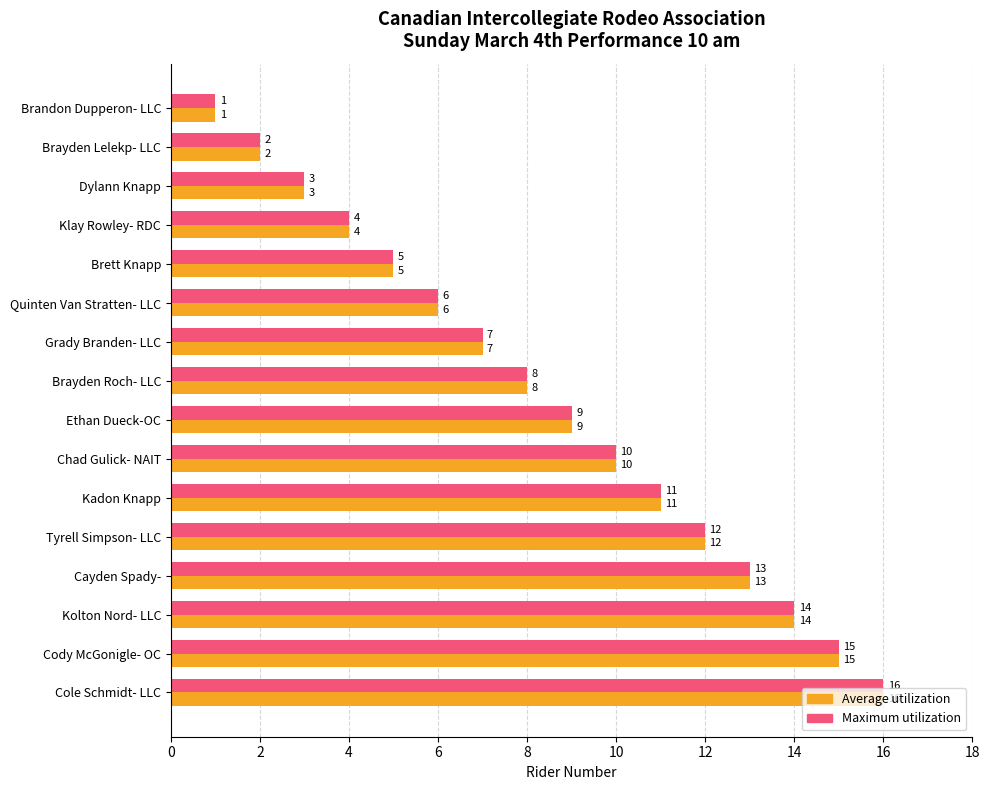

What is the lowest value of the Maximum utilization series?

1